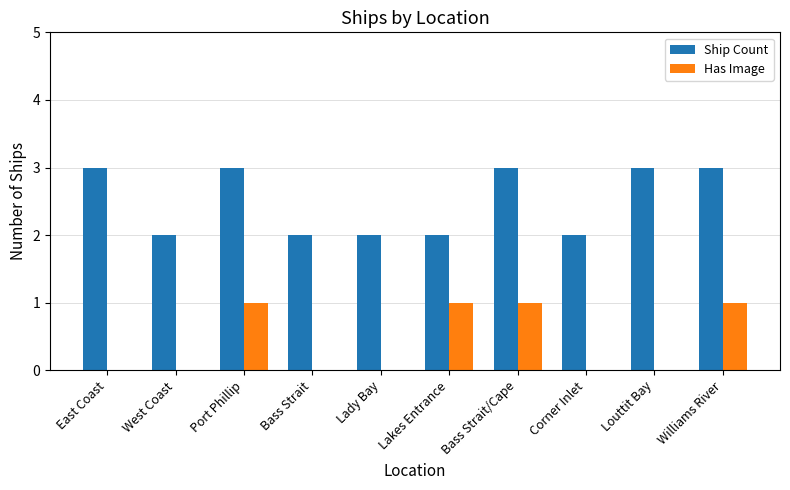

What is the sum of all Has Image values?

4